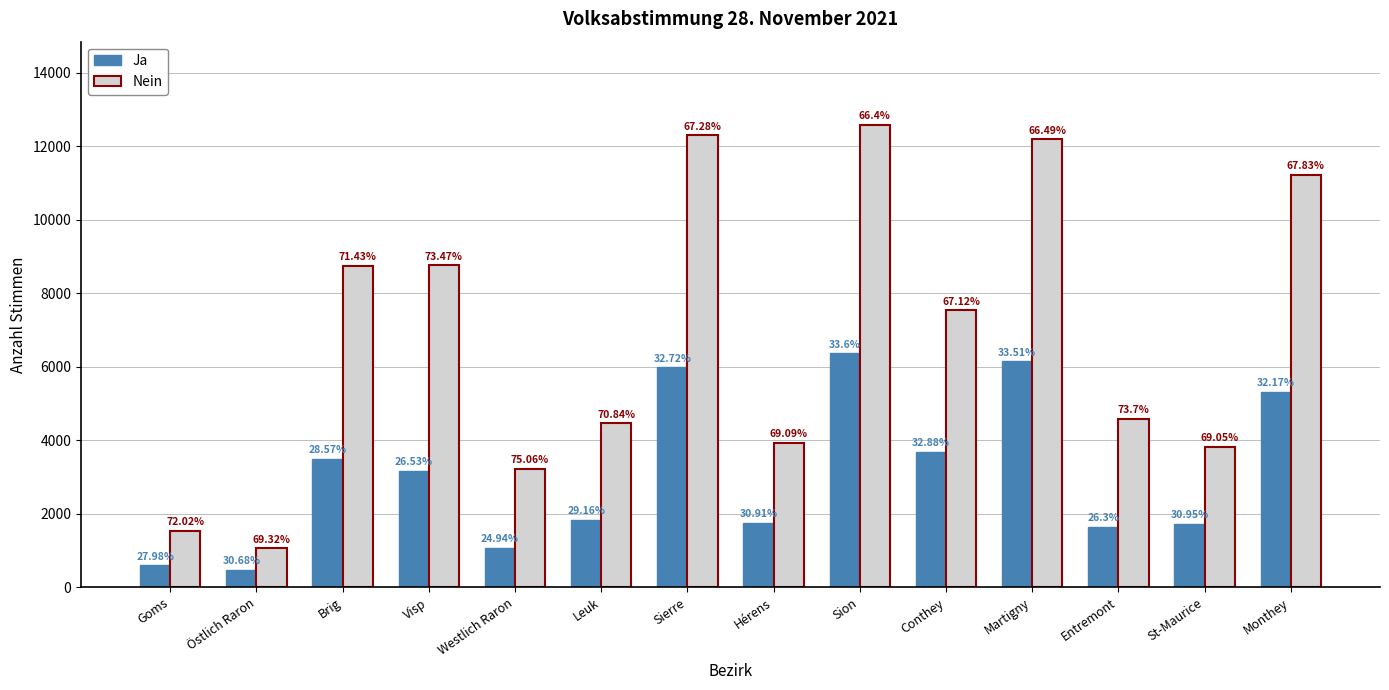

What position from the left is Visp?

4